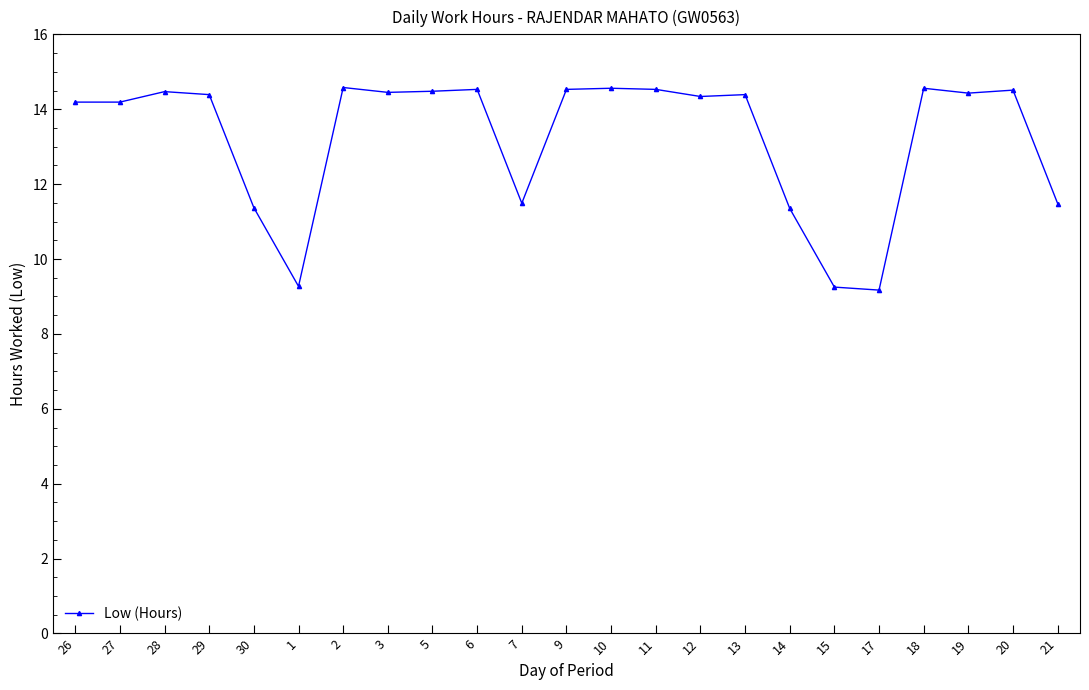

What is the maximum value shown in the chart?

14.6